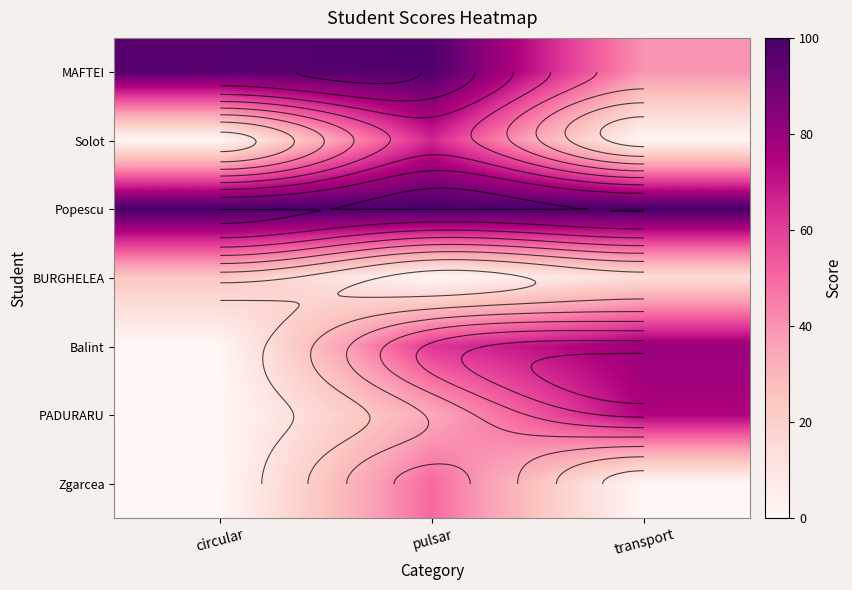

List the labels in order of Balint value, largest first.

transport, pulsar, circular